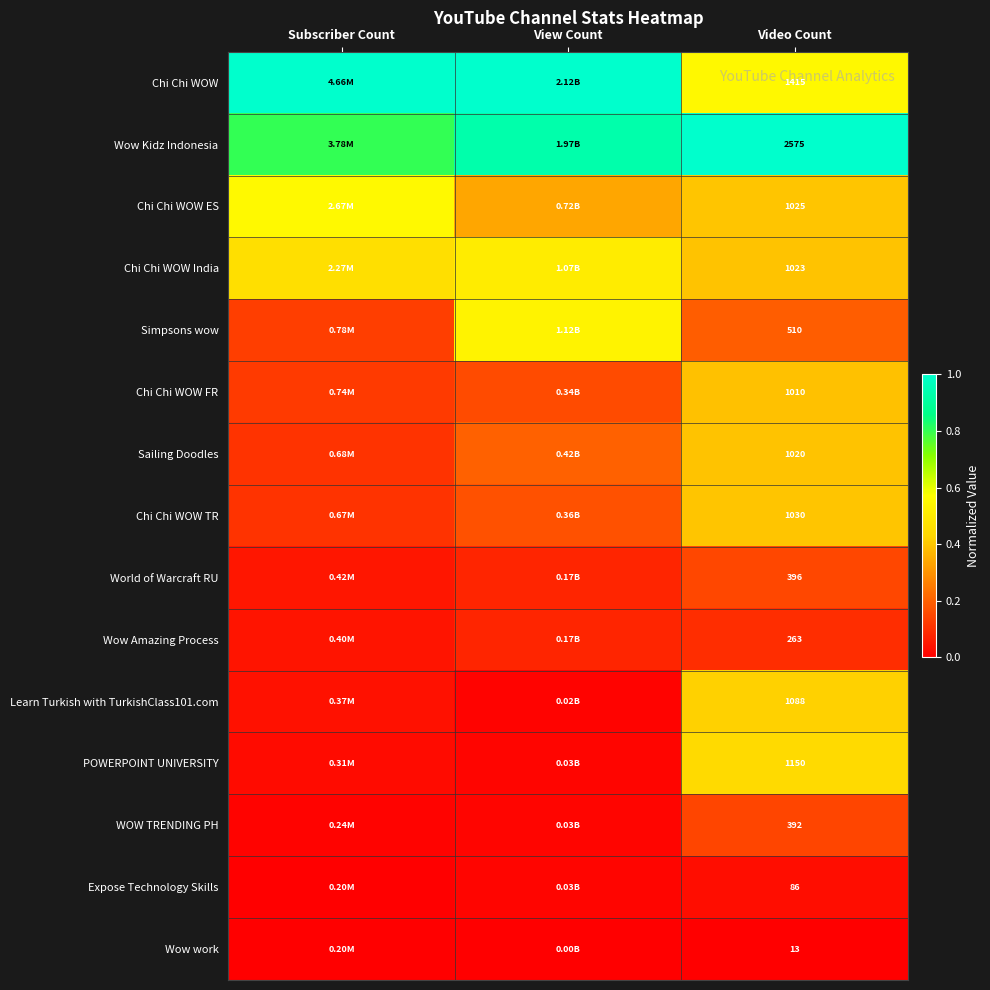

Rank the series at View Count from highest to lowest value.

Chi Chi WOW, Wow Kidz Indonesia, Simpsons wow, Chi Chi WOW India, Chi Chi WOW ES, Sailing Doodles, Chi Chi WOW TR, Chi Chi WOW FR, World of Warcraft RU, Wow Amazing Process, WOW TRENDING PH, Expose Technology Skills, POWERPOINT UNIVERSITY, Learn Turkish with TurkishClass101.com, Wow work